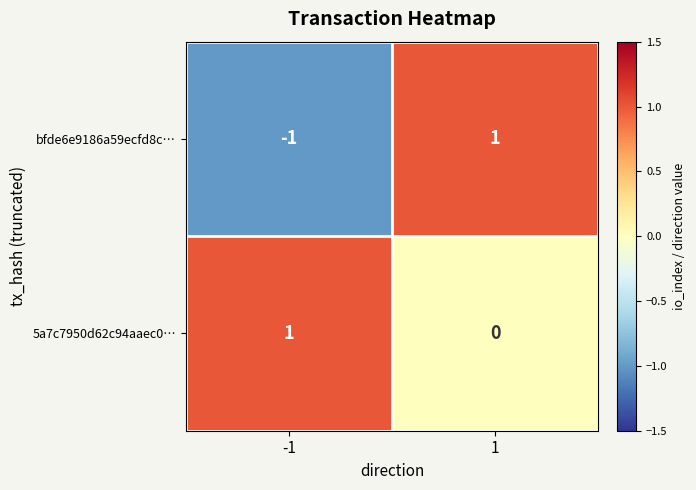

Which series has the largest range (max minus min)?

bfde6e9186a59ecfd8c…